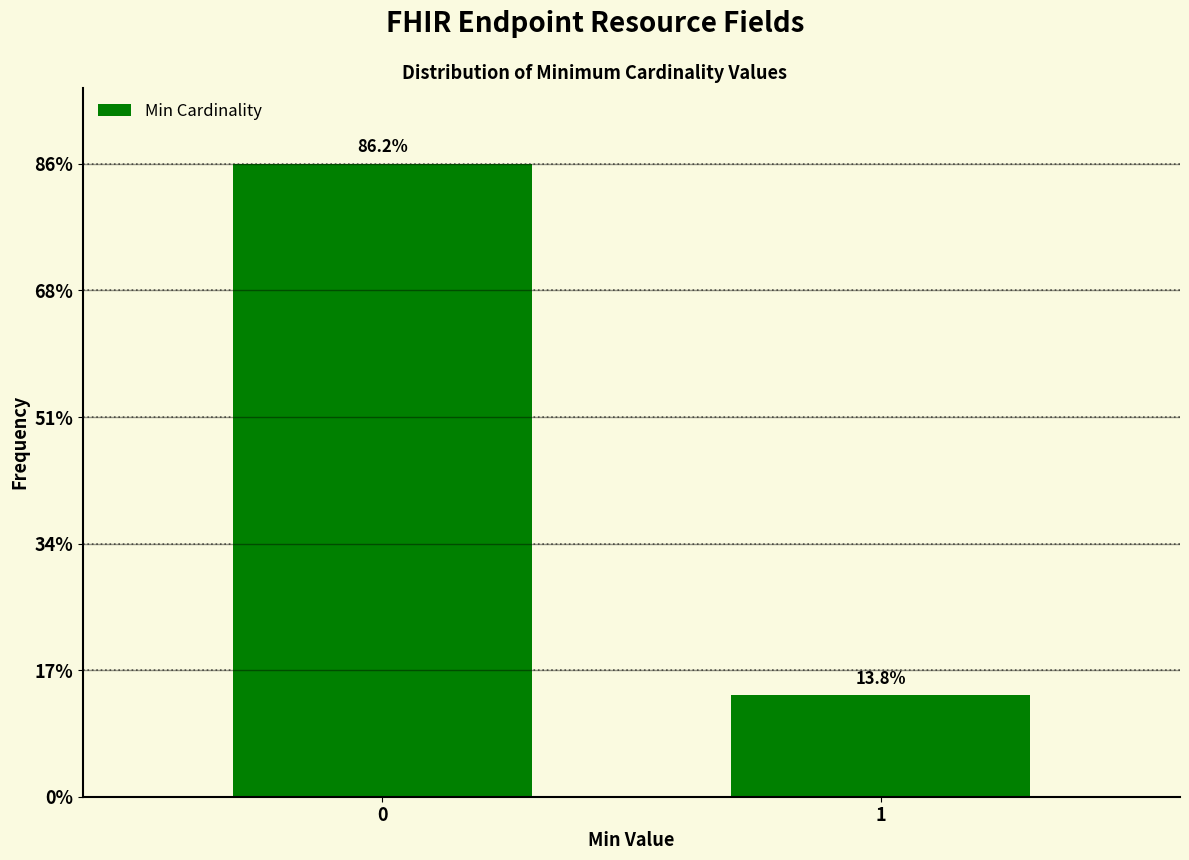

Are the bars horizontal?

No